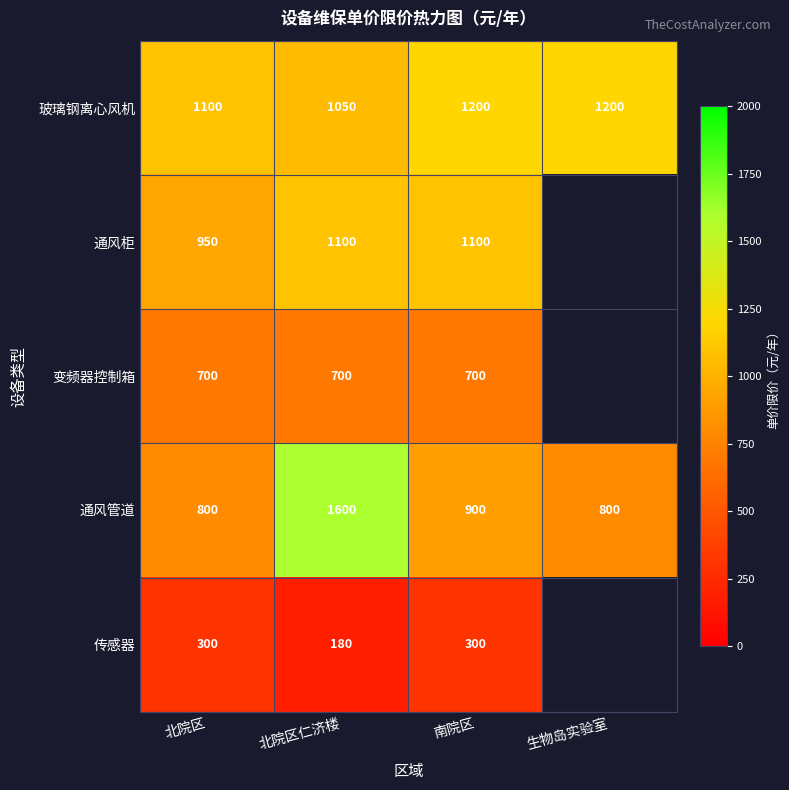

What is the difference between the highest and lowest values at 南院区?

900